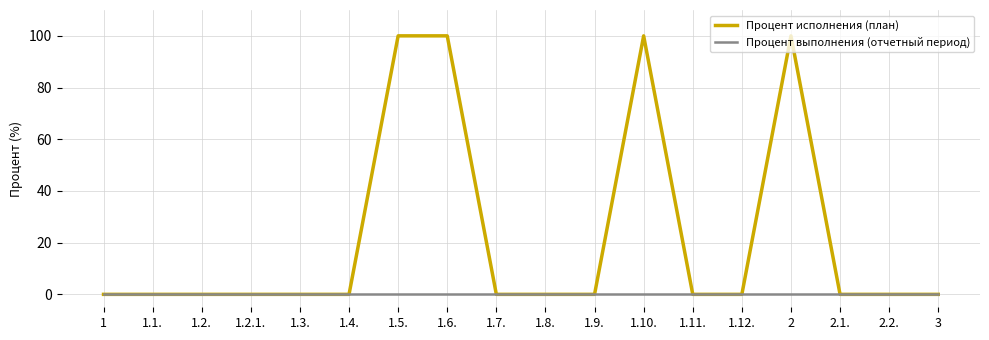

What position from the right is 1.4.?

13